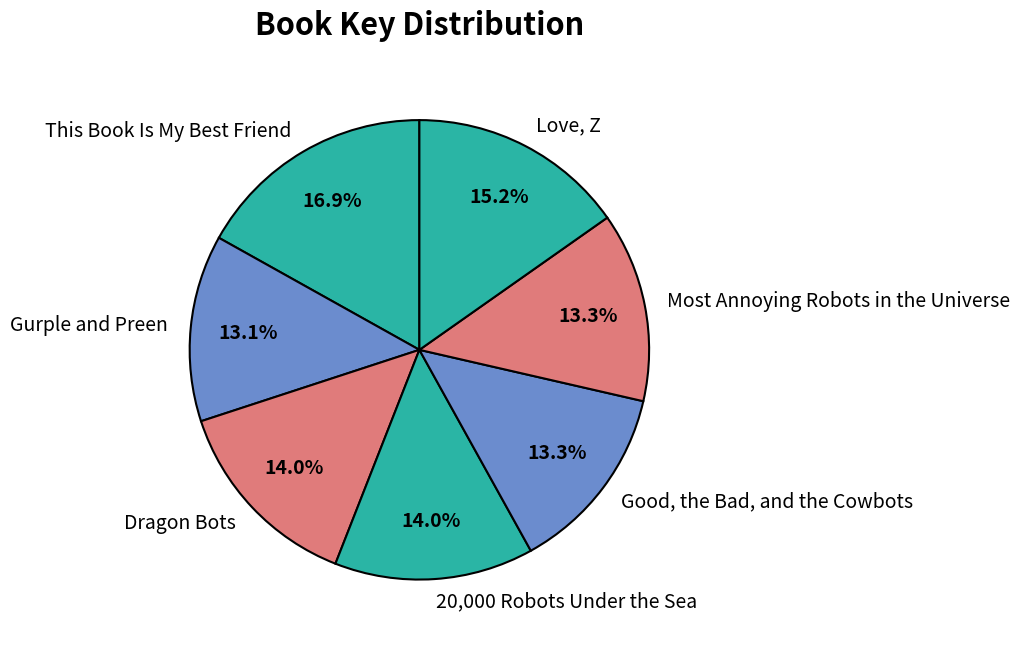

Combined, do Most Annoying Robots in the Universe and Gurple and Preen account for over 50%?

No